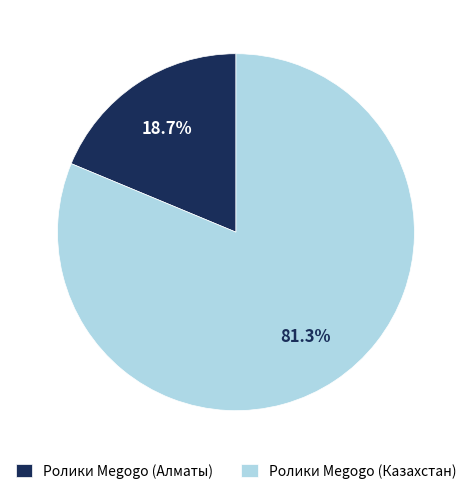

True or false: Ролики Megogo (Алматы) accounts for 7% of the total.

False